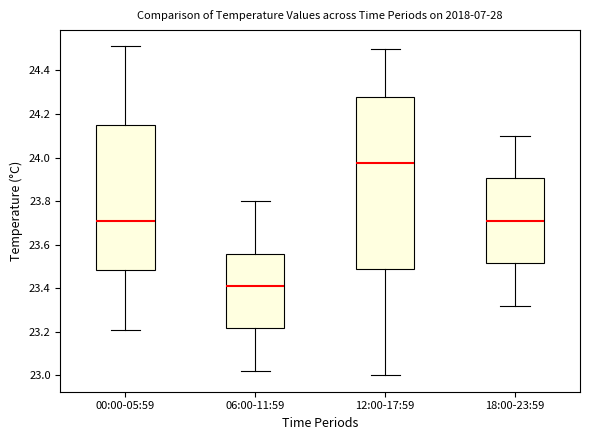

Which box's median line is the highest?

12:00-17:59